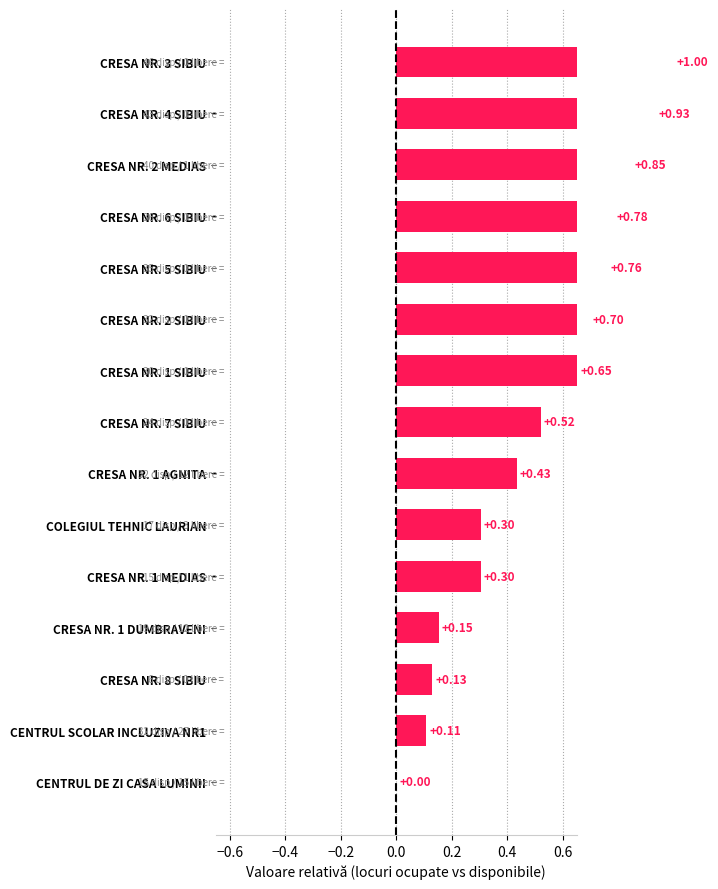

What is the sum of all values?

7.6